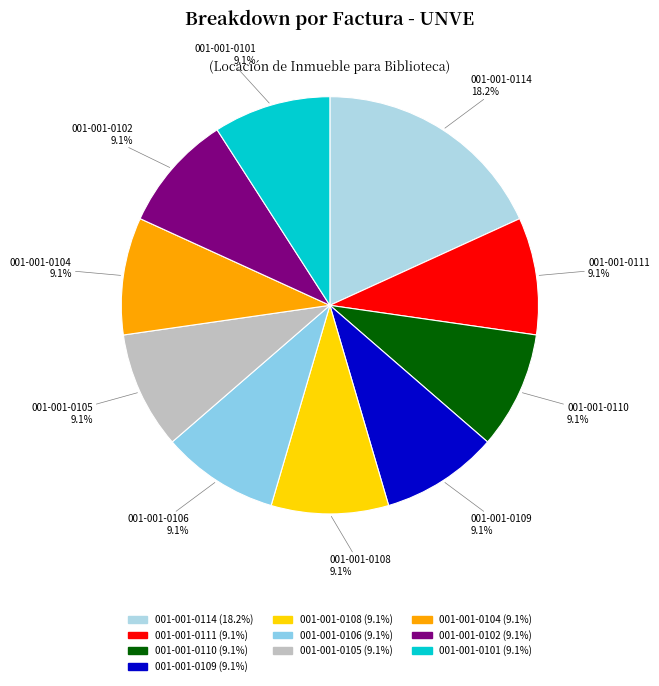

Does 001-001-0114 represent more than half of the total?

No